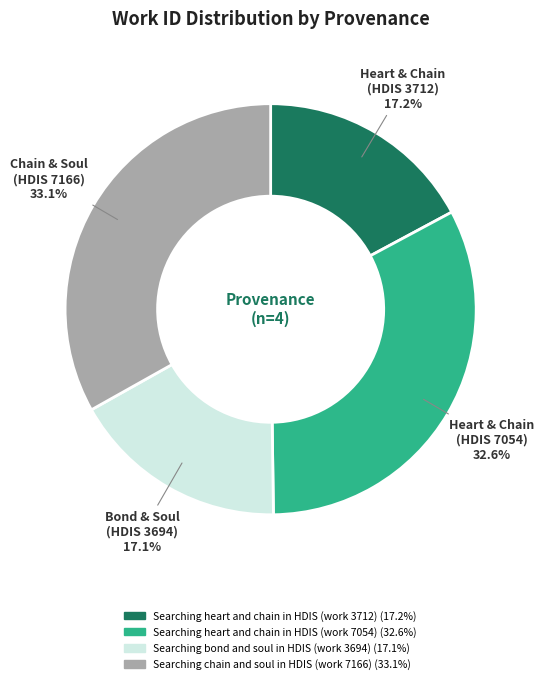

True or false: Searching chain and soul in HDIS (work 7166) accounts for 33% of the total.

True